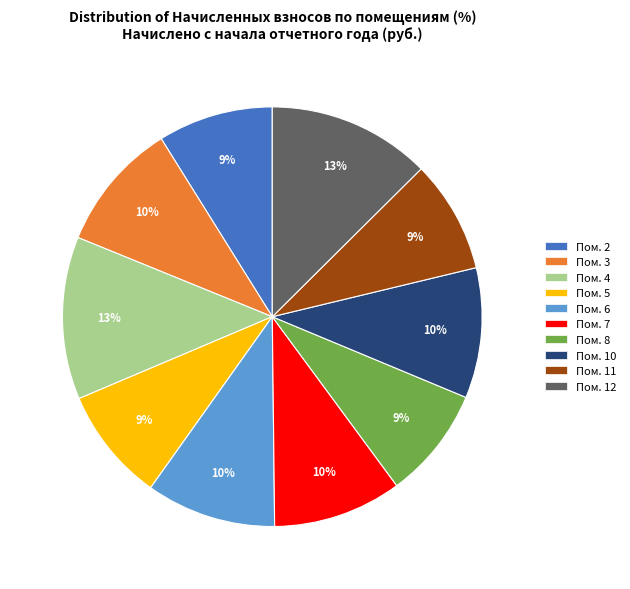

Is there any slice that represents more than half of the pie?

No